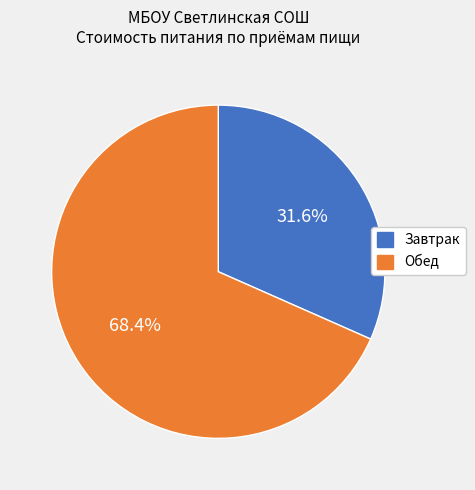

Is there any slice that represents more than half of the pie?

Yes